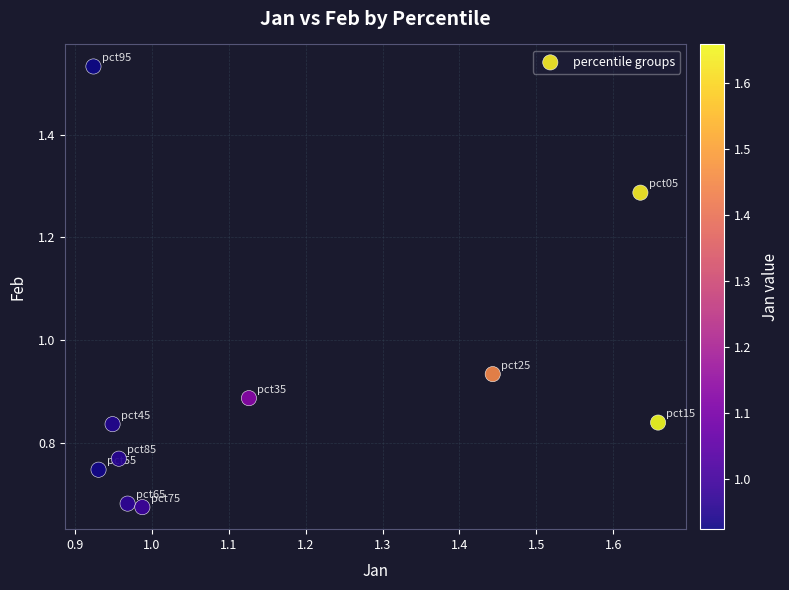

What is the average X value?

1.2